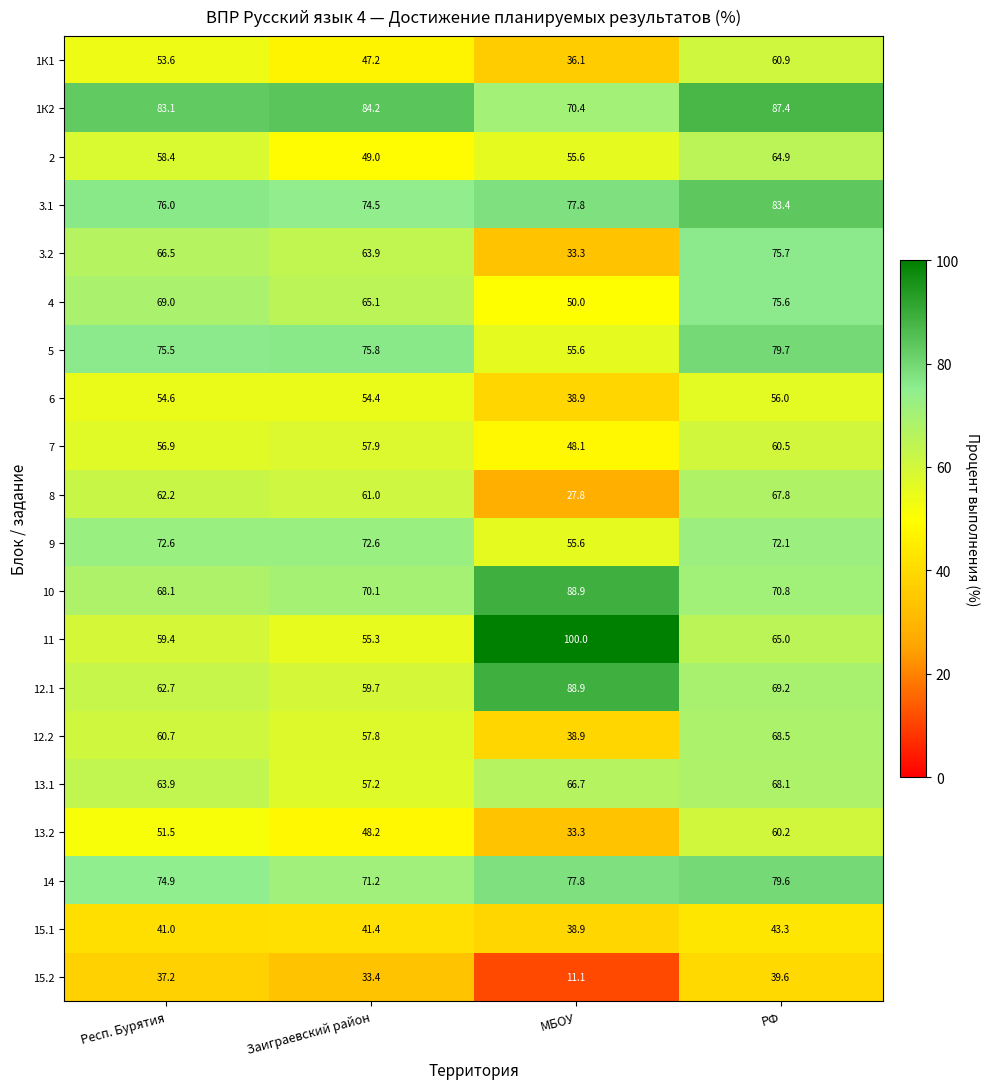

True or false: 3.2 has a value of 66.5 at Респ. Бурятия.

True